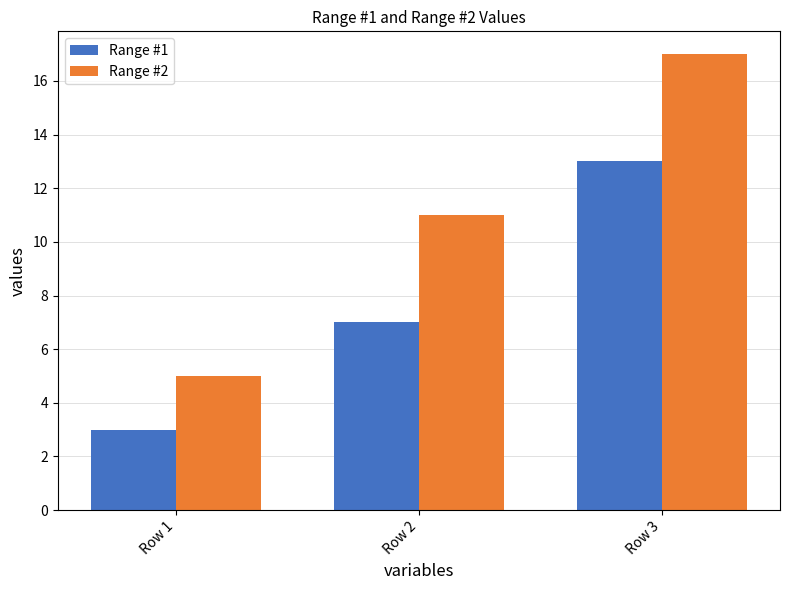

Reading right to left, extract all data points from this chart.

Range #1: 13	7	3
Range #2: 17	11	5